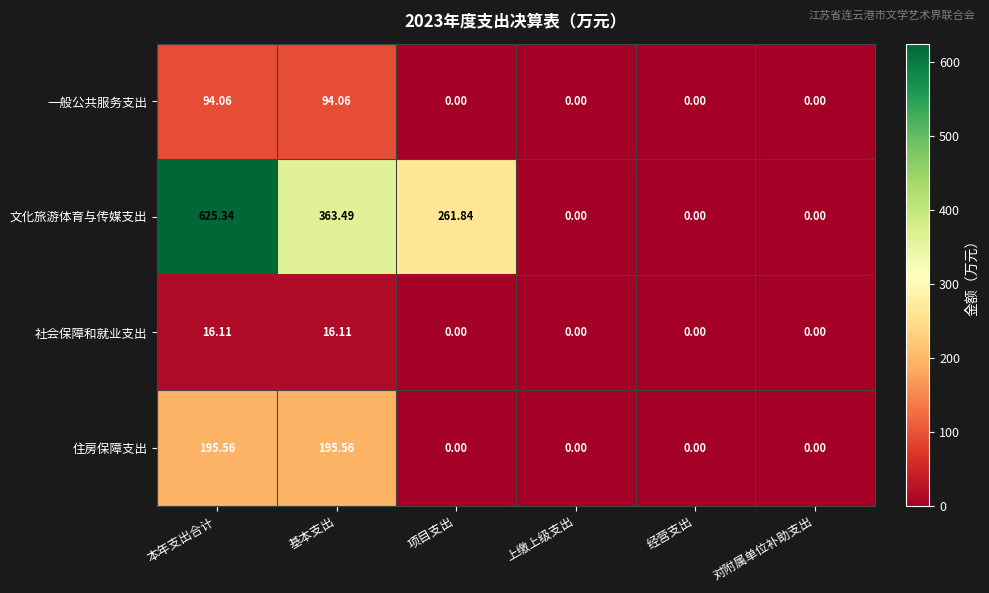

What is the greatest value displayed?

625.3